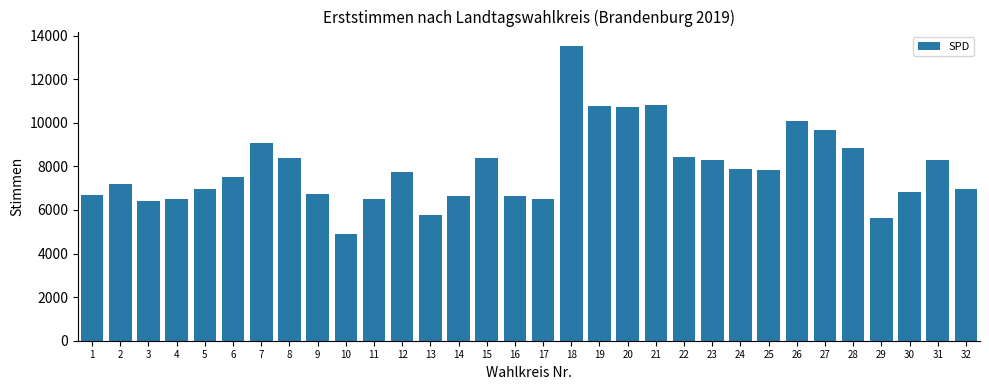

Is it true that the value at 2 is 4844?

False